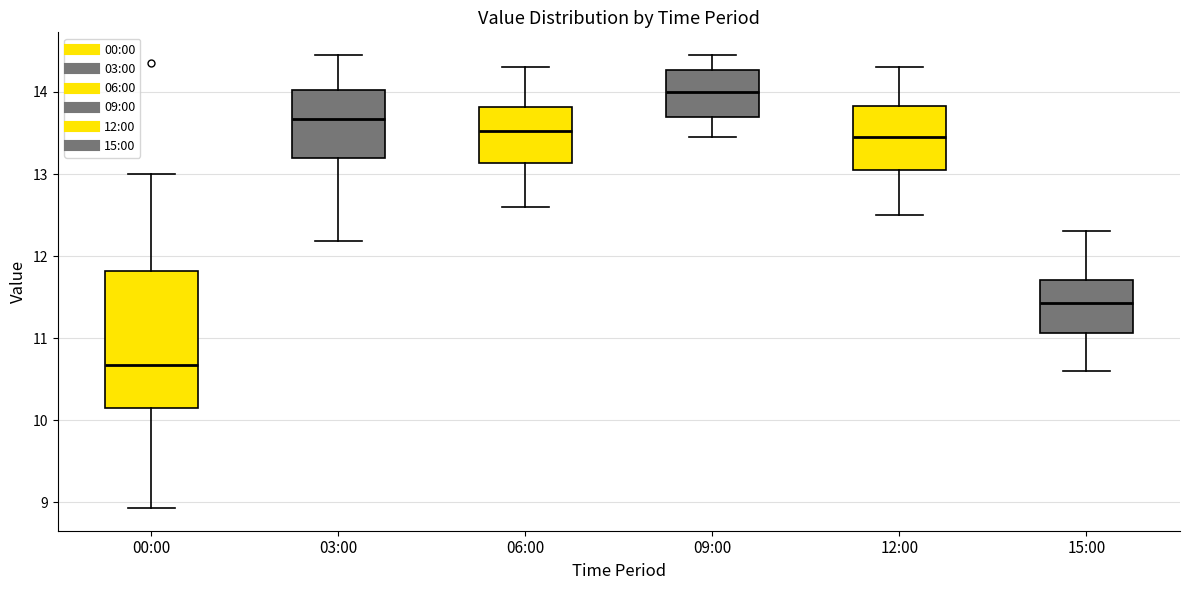

Reading left to right, read every box against the y-axis: the position of its median line, the range the box covers, and the ends of its whiskers. The values are not printed on the chart, so give them approximately, as read against the axis.

00:00: median 10.7, box 10.2 to 11.8, whiskers 8.9 to 13.0
03:00: median 13.7, box 13.2 to 14.0, whiskers 12.2 to 14.5
06:00: median 13.5, box 13.1 to 13.8, whiskers 12.6 to 14.3
09:00: median 14.0, box 13.7 to 14.3, whiskers 13.5 to 14.5
12:00: median 13.5, box 13.1 to 13.8, whiskers 12.5 to 14.3
15:00: median 11.4, box 11.1 to 11.7, whiskers 10.6 to 12.3